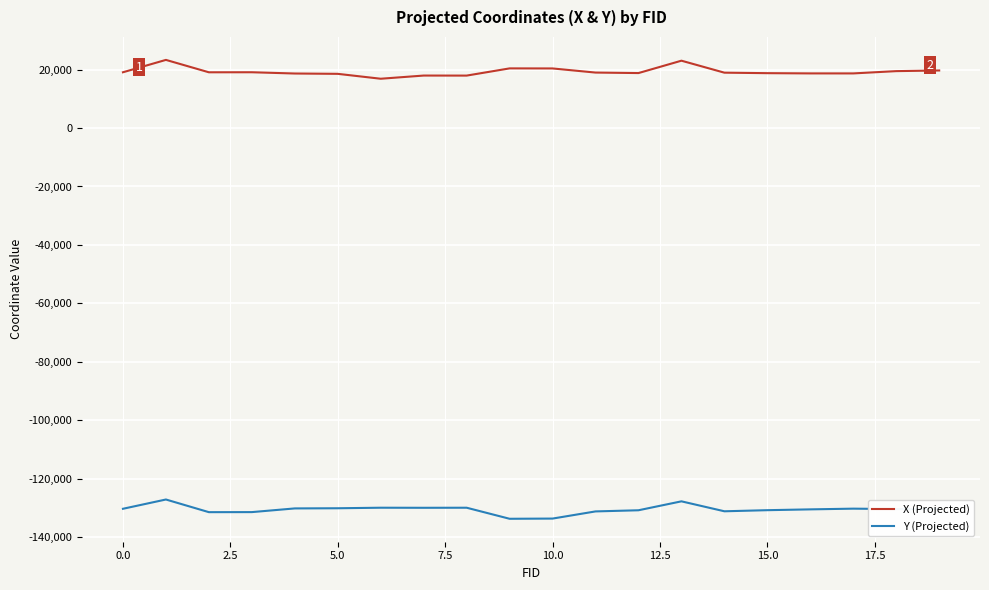

Which series has the largest total across all categories?

X (Projected)